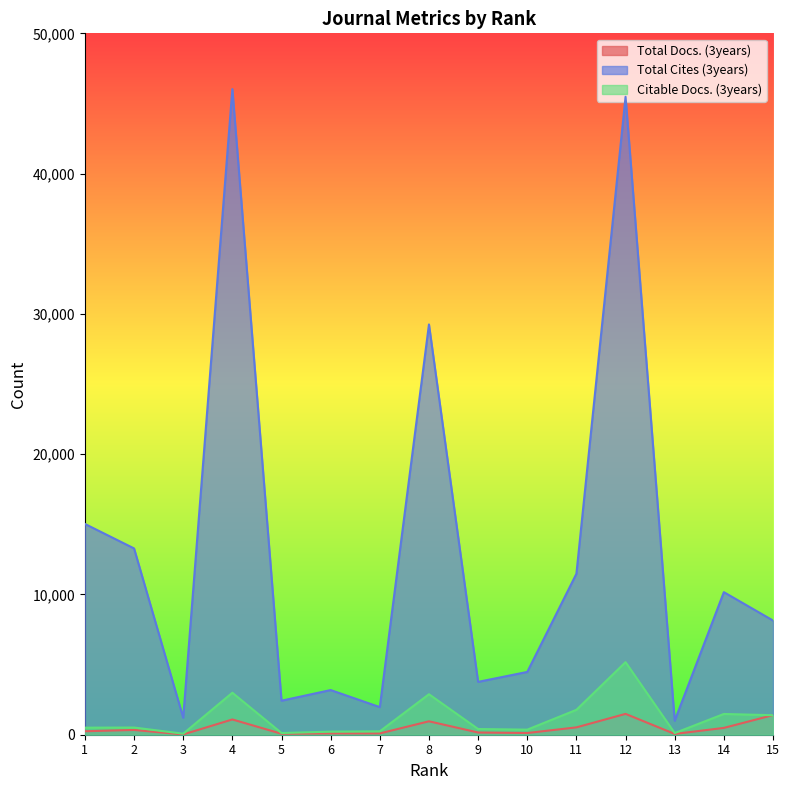

Rank the series by their maximum value, from highest to lowest.

Total Cites (3years), Citable Docs. (3years), Total Docs. (3years)